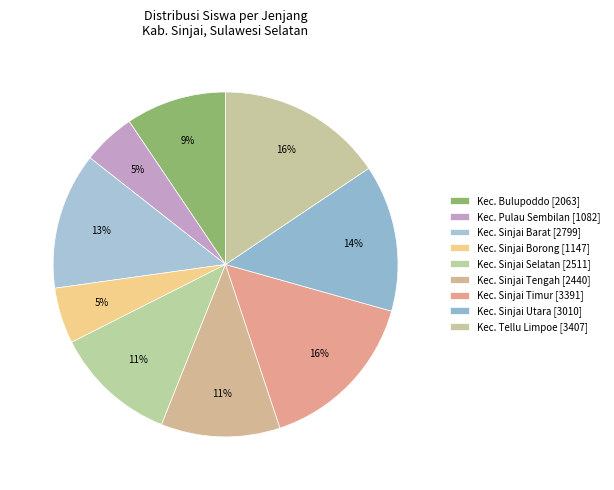

How many slices are in this pie chart?

9